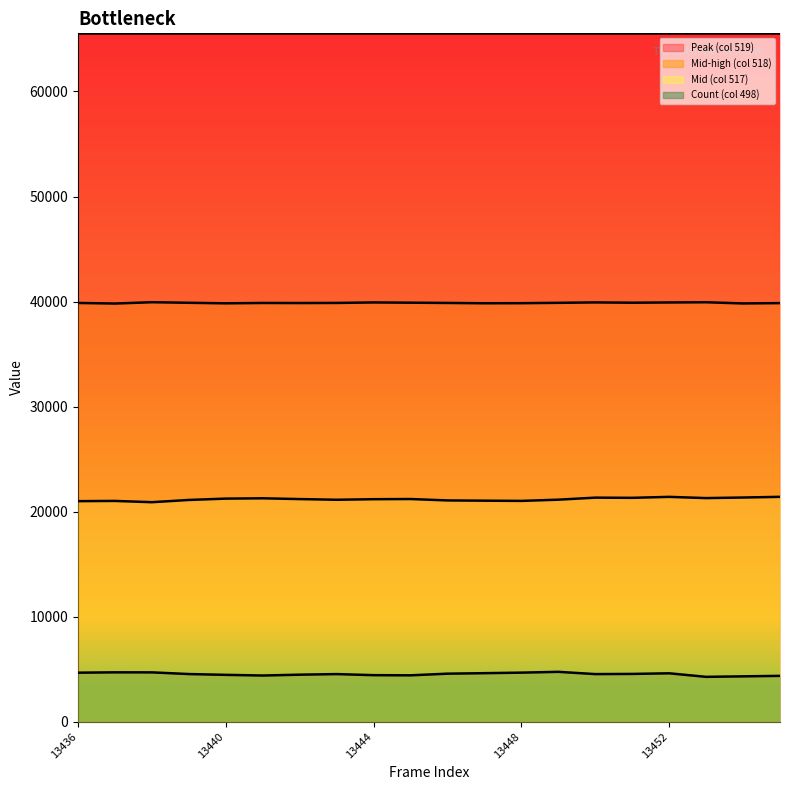

At how many categories does at least one series exceed 46547?

20